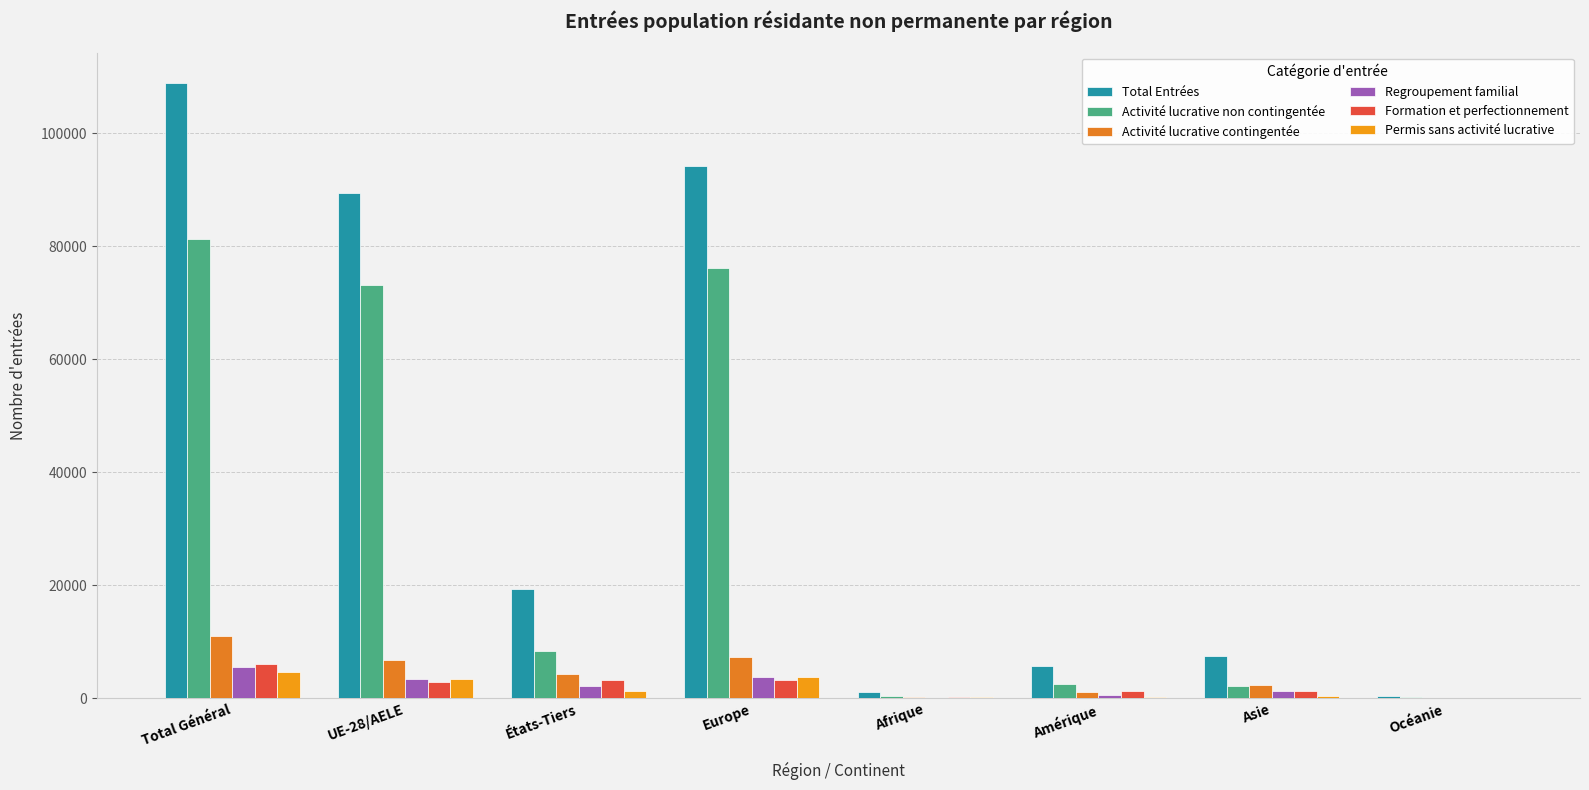

What is the sum of the Permis sans activité lucrative values at Europe and Océanie?

3821